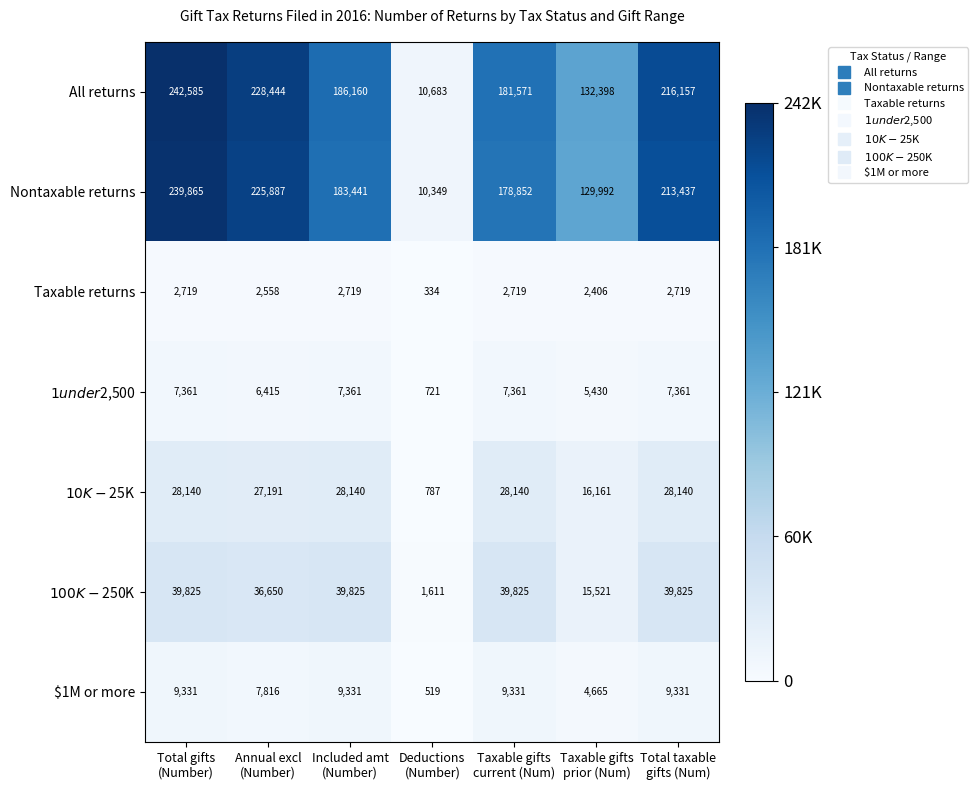

What is the difference between the maximum and minimum values in the Taxable returns series?

2385